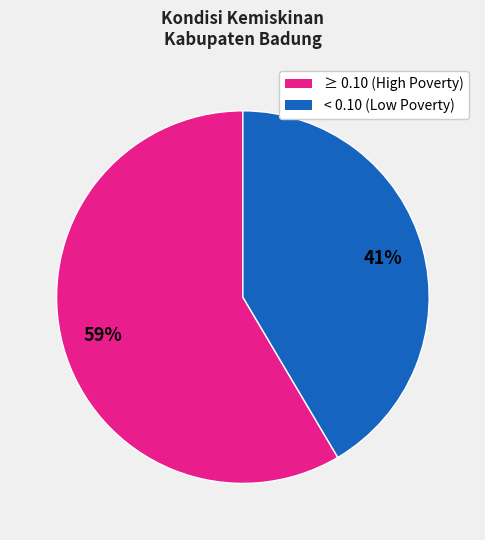

Does any single category account for the majority?

Yes